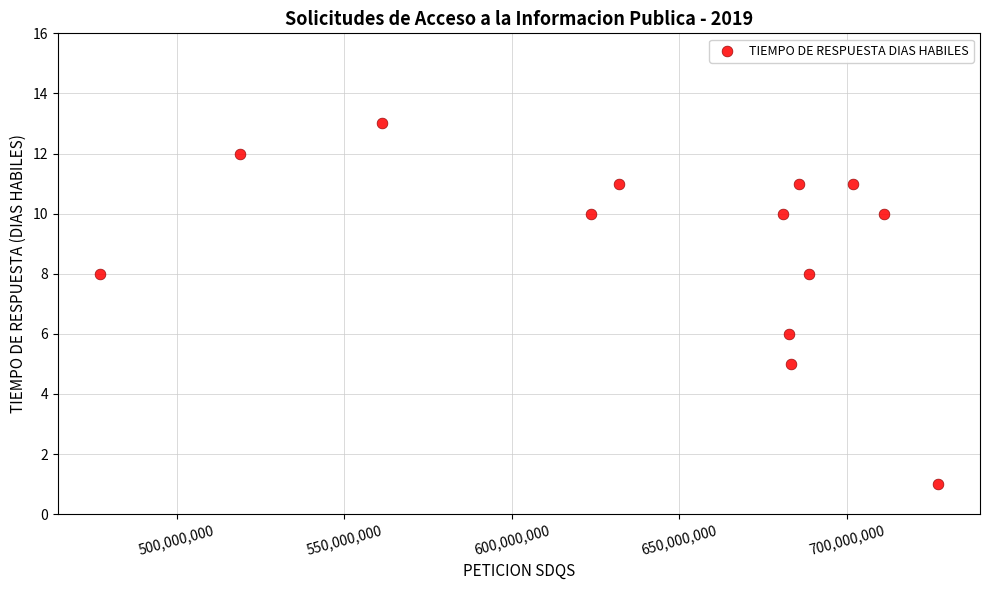

What is the range of X values (max minus min)?

250250000